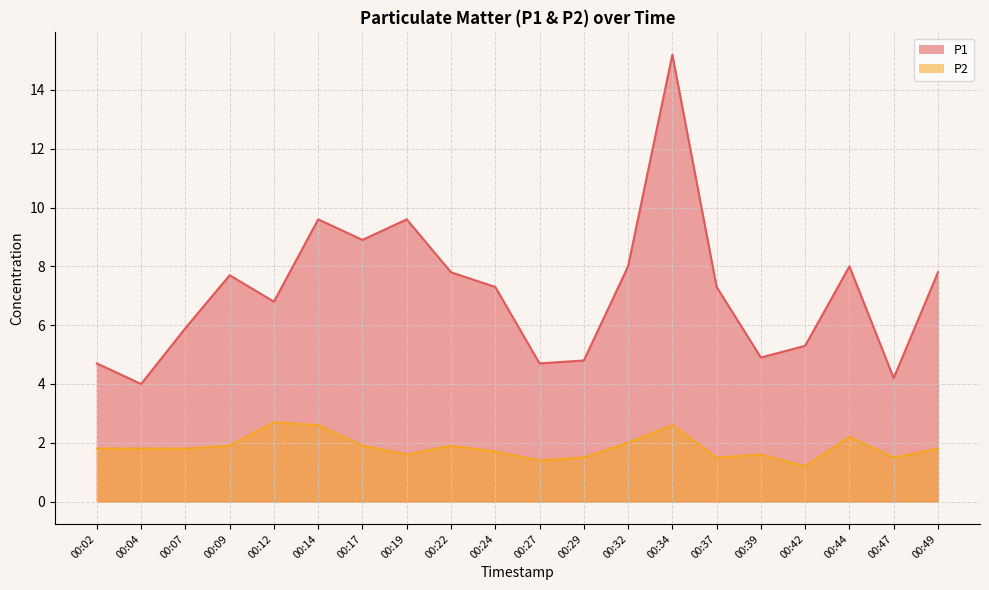

Which series has the largest total across all categories?

P1